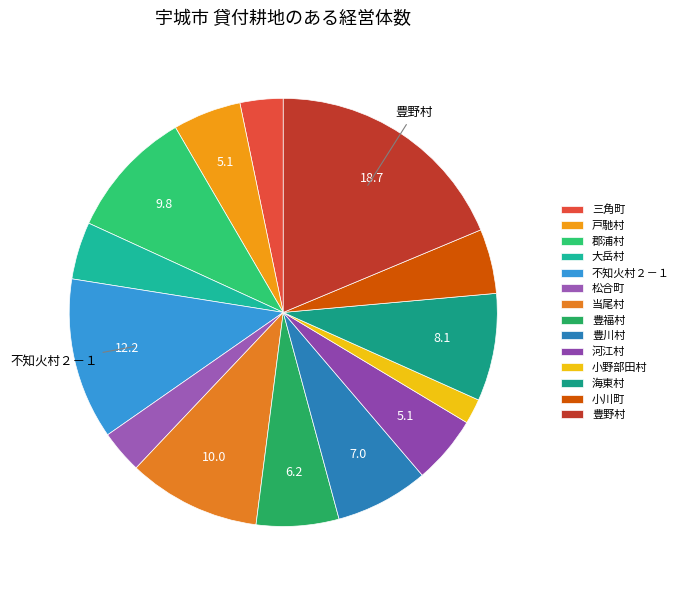

Is there a majority slice in this chart?

No